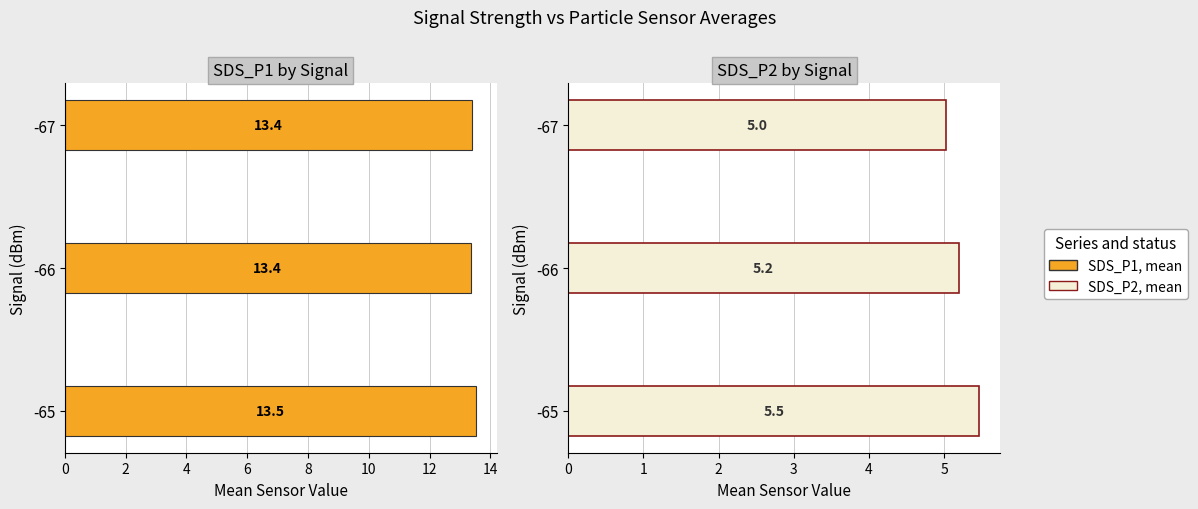

How many series are shown in this chart?

2